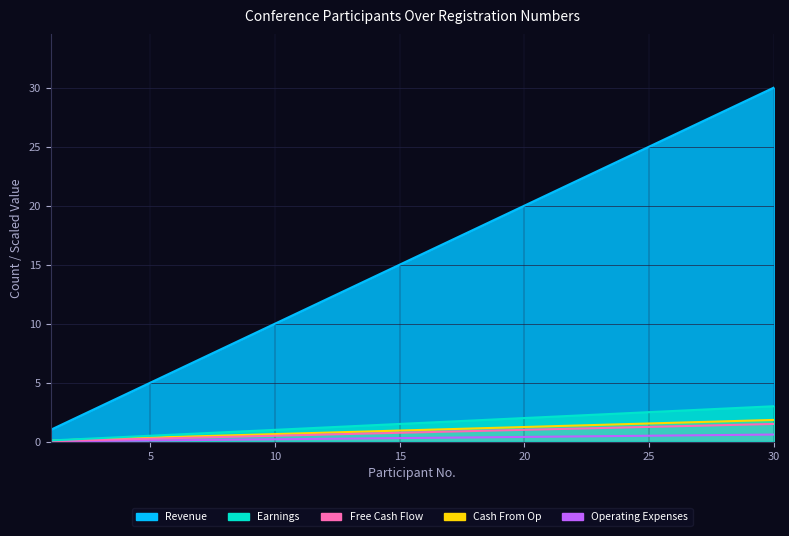

What is the difference between the maximum and minimum values in the Free Cash Flow series?

0.6